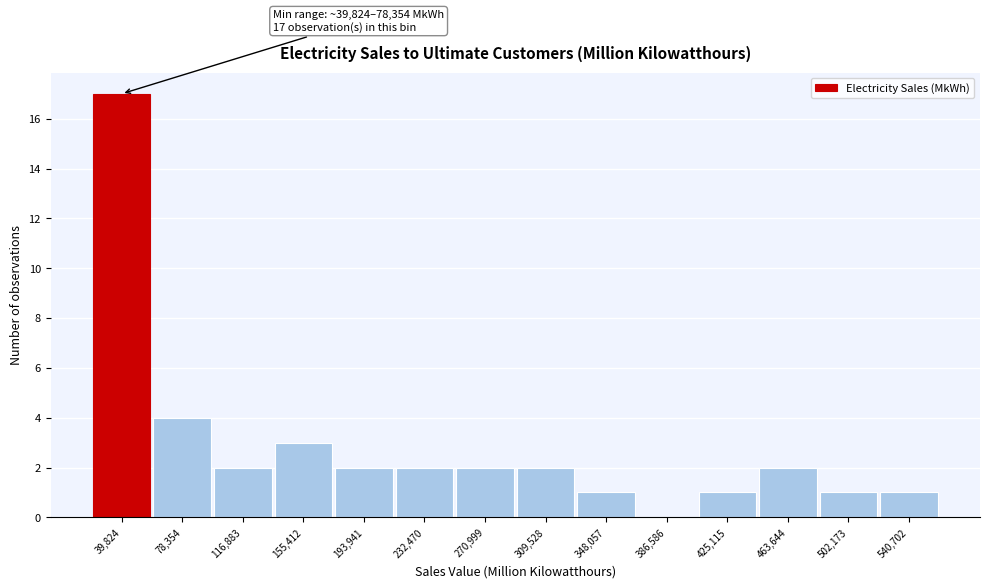

Reading left to right, list all the values displayed in this chart.

39,824=17	78,354=4	116,883=2	155,412=3	193,941=2	232,470=2	270,999=2	309,528=2	348,057=1	386,586=0	425,115=1	463,644=2	502,173=1	540,702=1